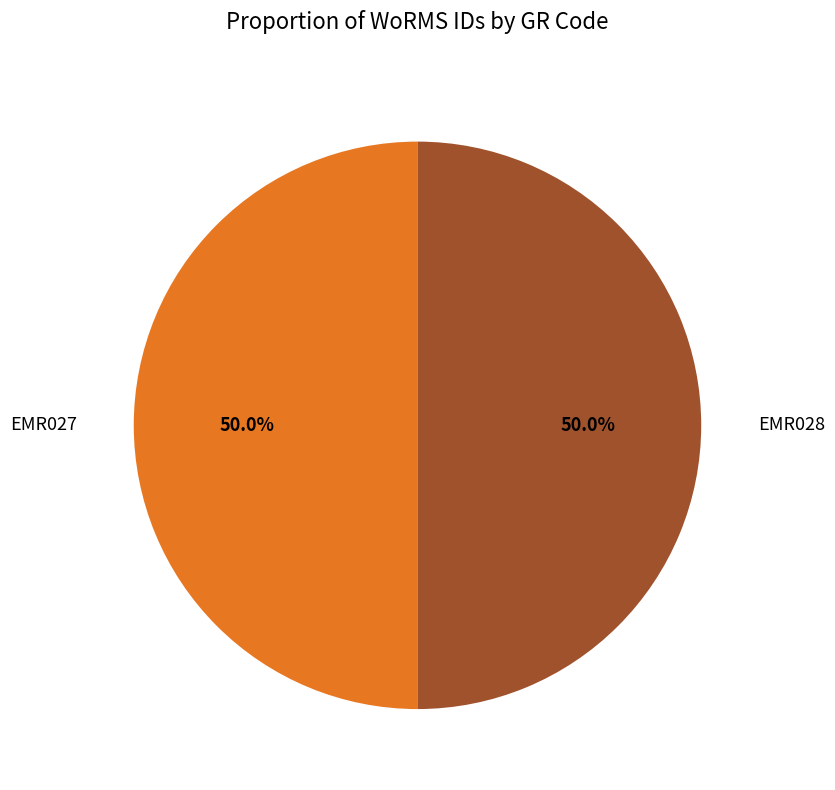

What is the ratio of the value at EMR028 to the value at EMR027?

1.0